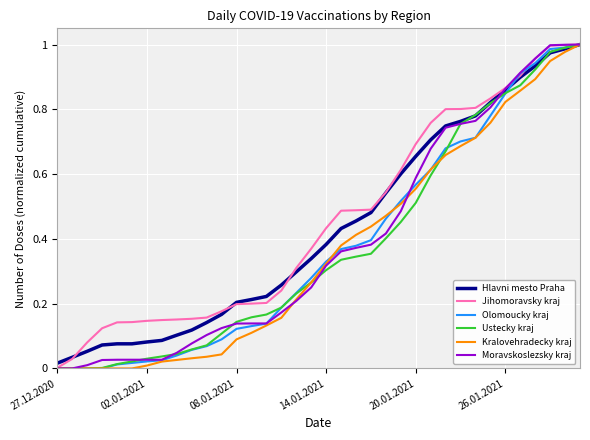

Does the chart display data point markers on the line(s)?

No